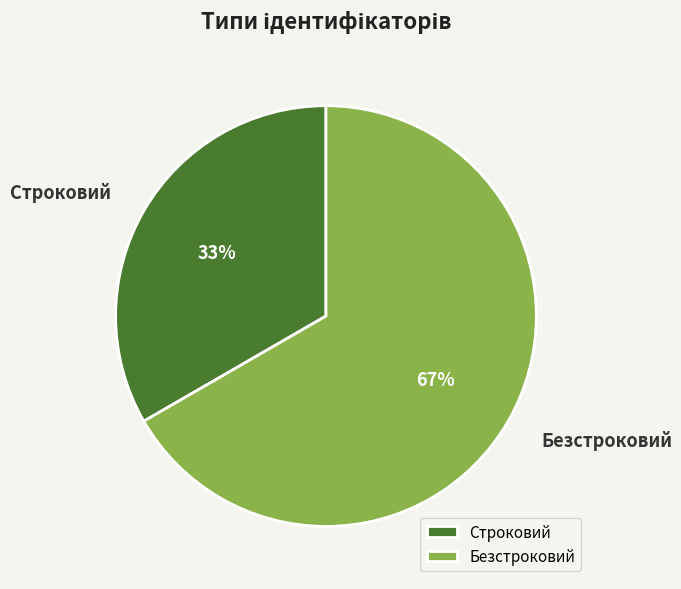

Is it true that Безстроковий is 53% of the pie?

False